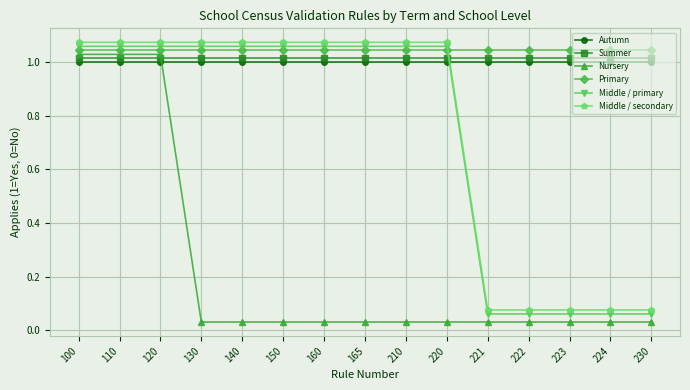

The Summer series shows 1.0 at 165. True or false?

True